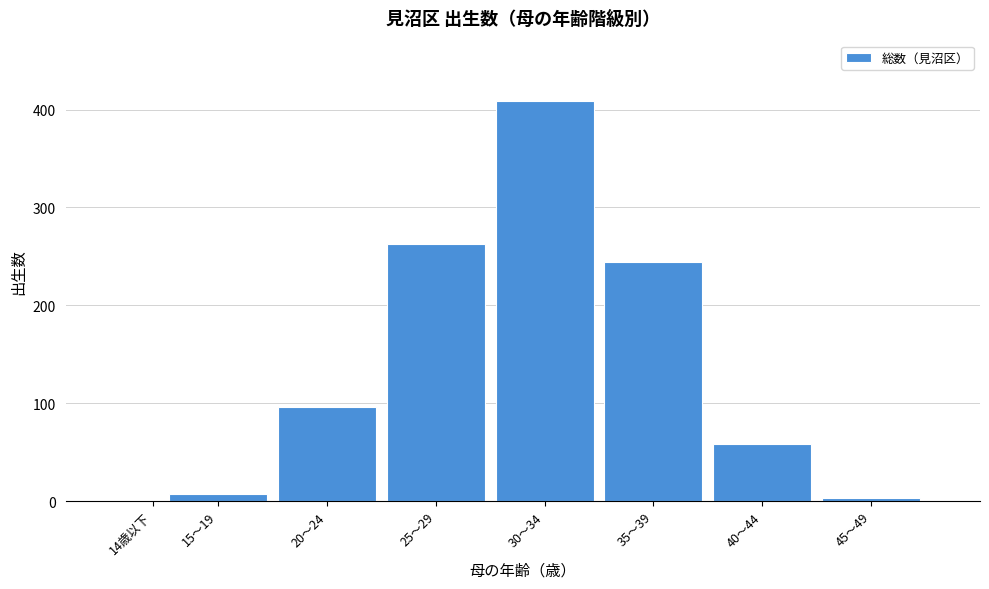

Reading left to right, transcribe all the data shown in this chart.

14歳以下=0	15～19=7	20～24=96	25～29=263	30～34=409	35～39=244	40～44=58	45～49=3